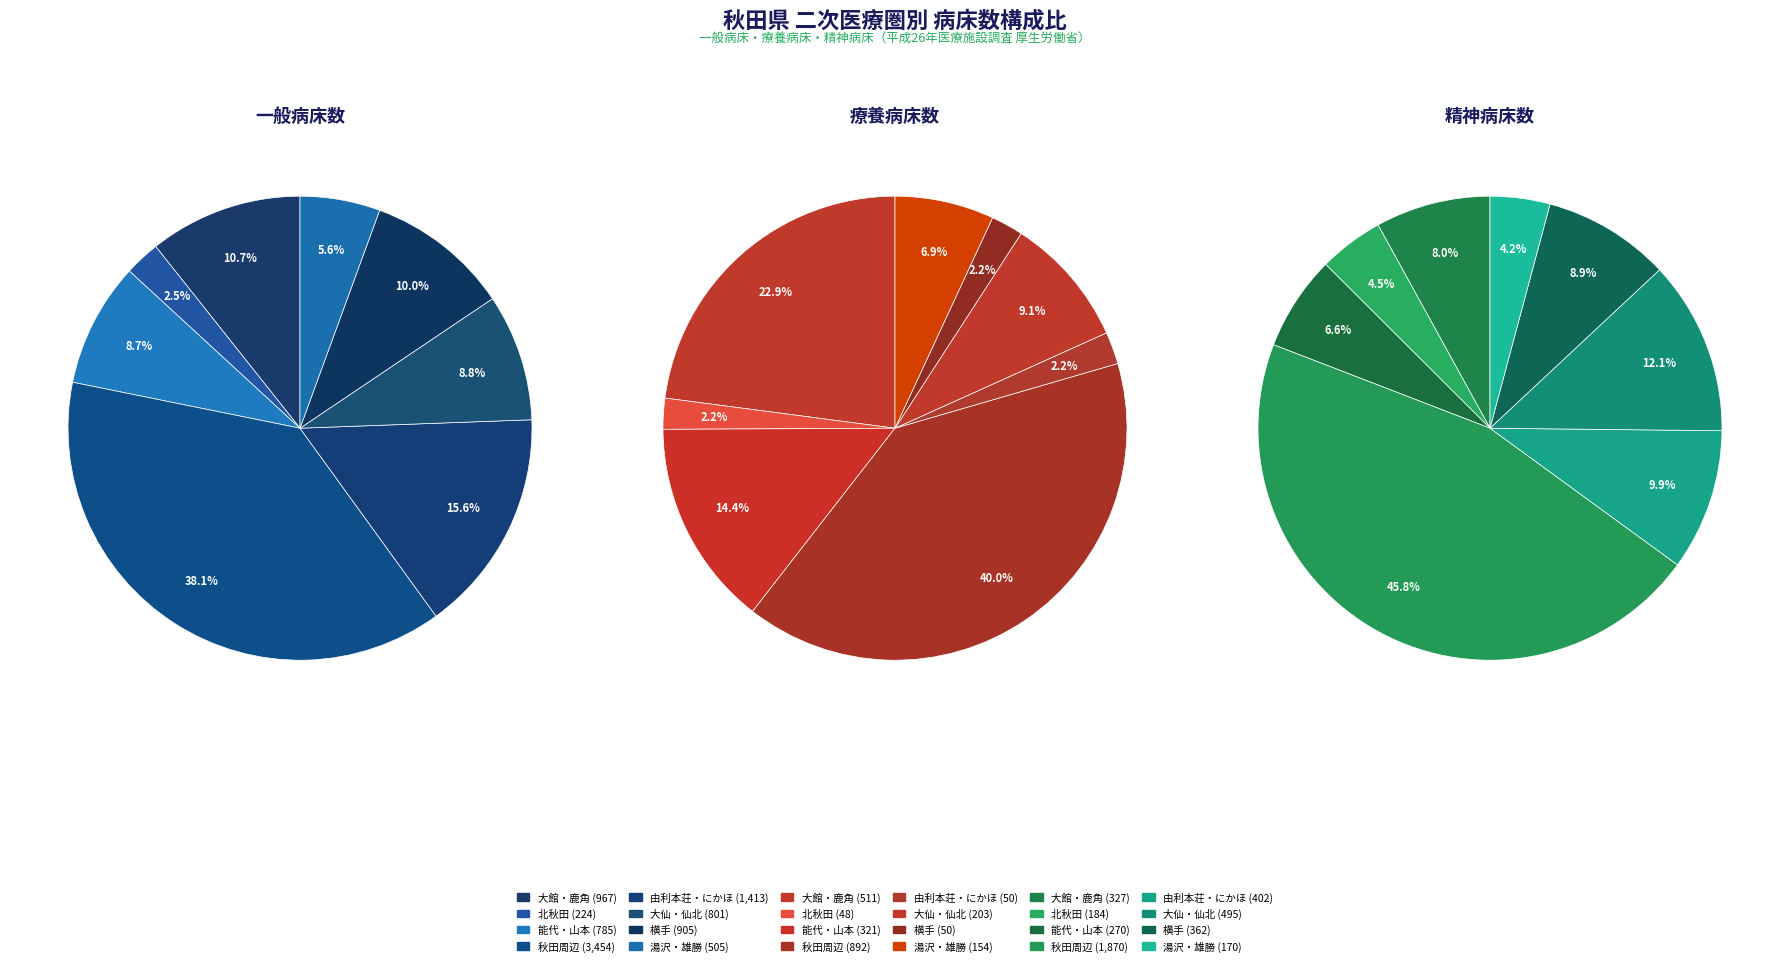

To the nearest percent, what portion does 横手 represent?

10%